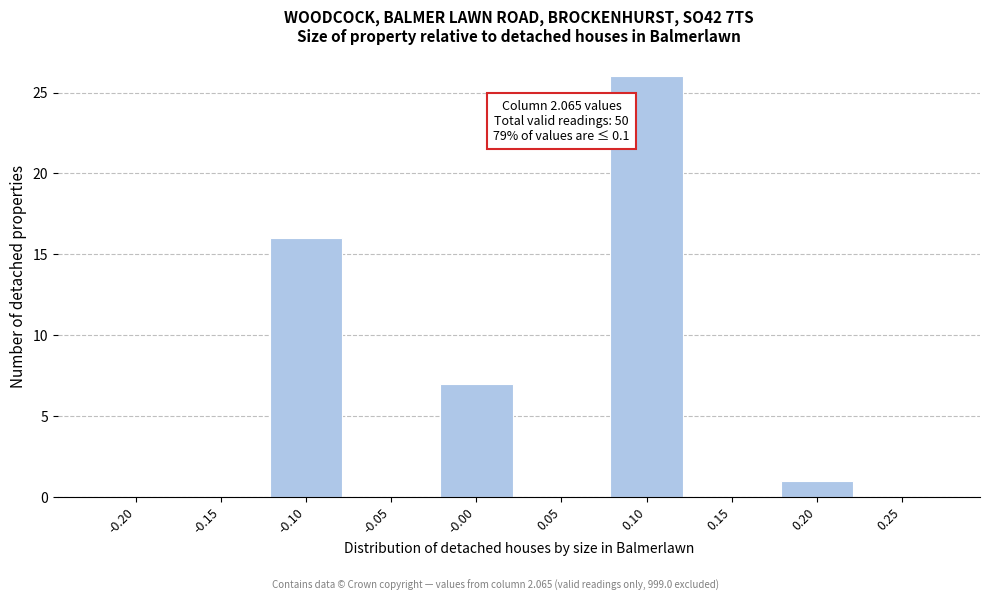

Reading left to right, list all the values displayed in this chart.

-0.20=0	-0.15=0	-0.10=16	-0.05=0	-0.00=7	0.05=0	0.10=26	0.15=0	0.20=1	0.25=0